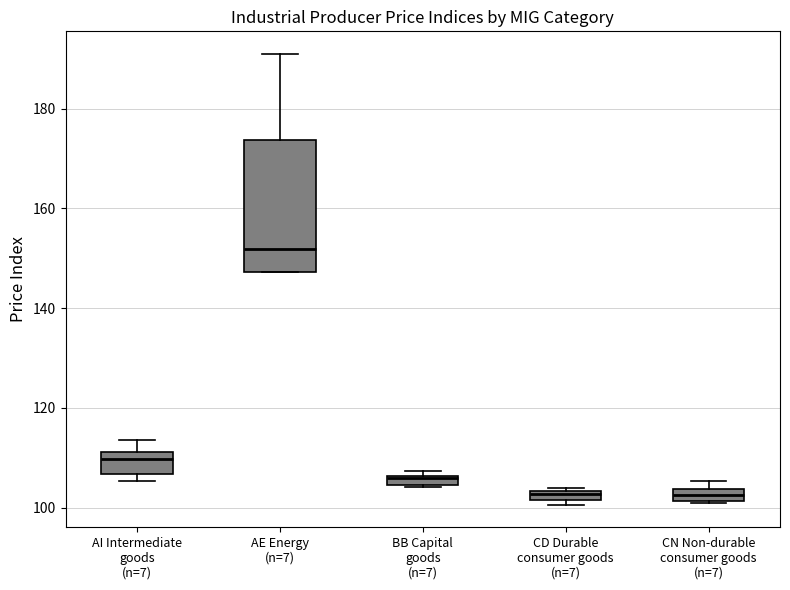

Which box's median line is the highest?

AE Energy (n=7)